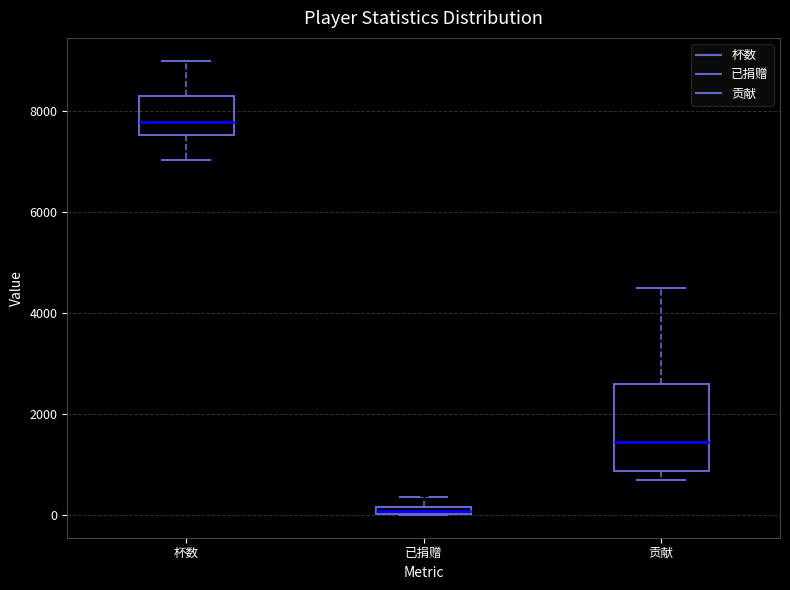

Which box has the highest median line?

杯数